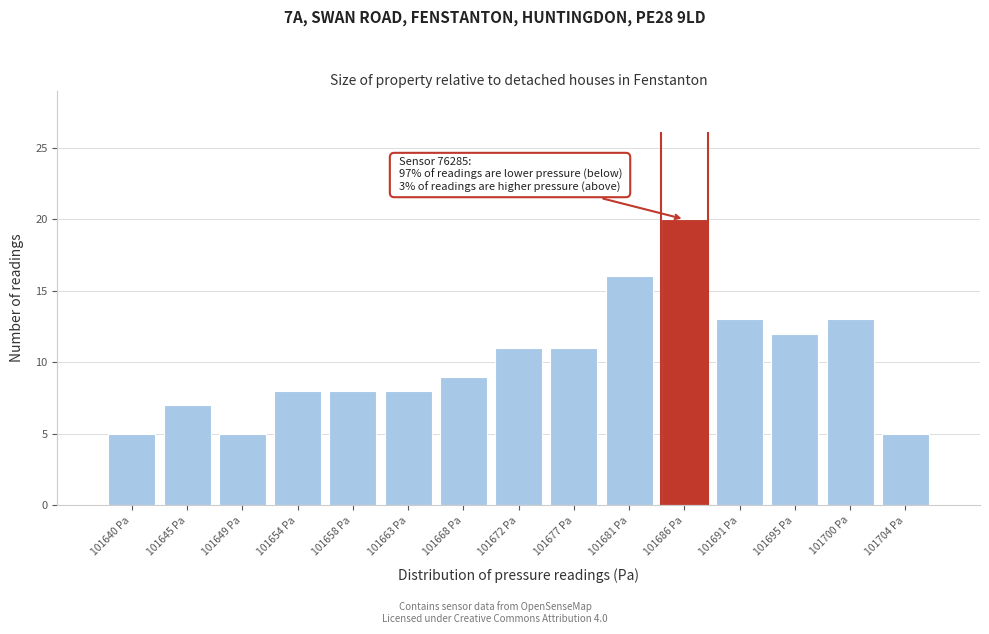

Reading left to right, what are all the values shown in this chart?

5	7	5	8	8	8	9	11	11	16	20	13	12	13	5